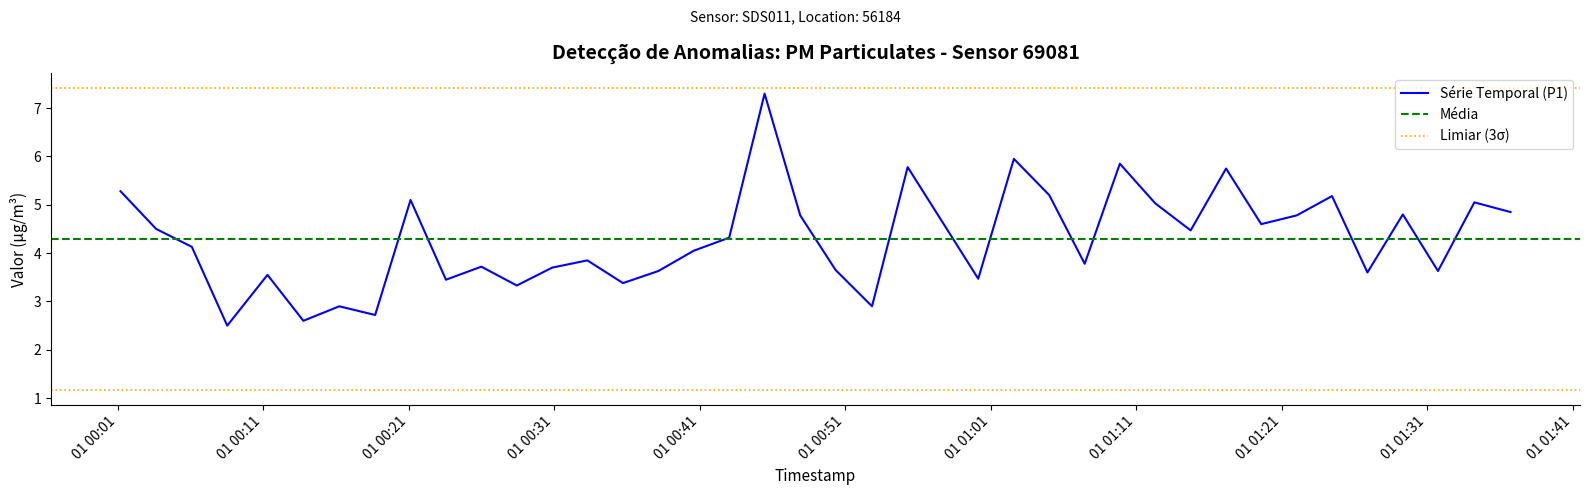

What is the lowest value of the Série Temporal (P1) series?

2.5